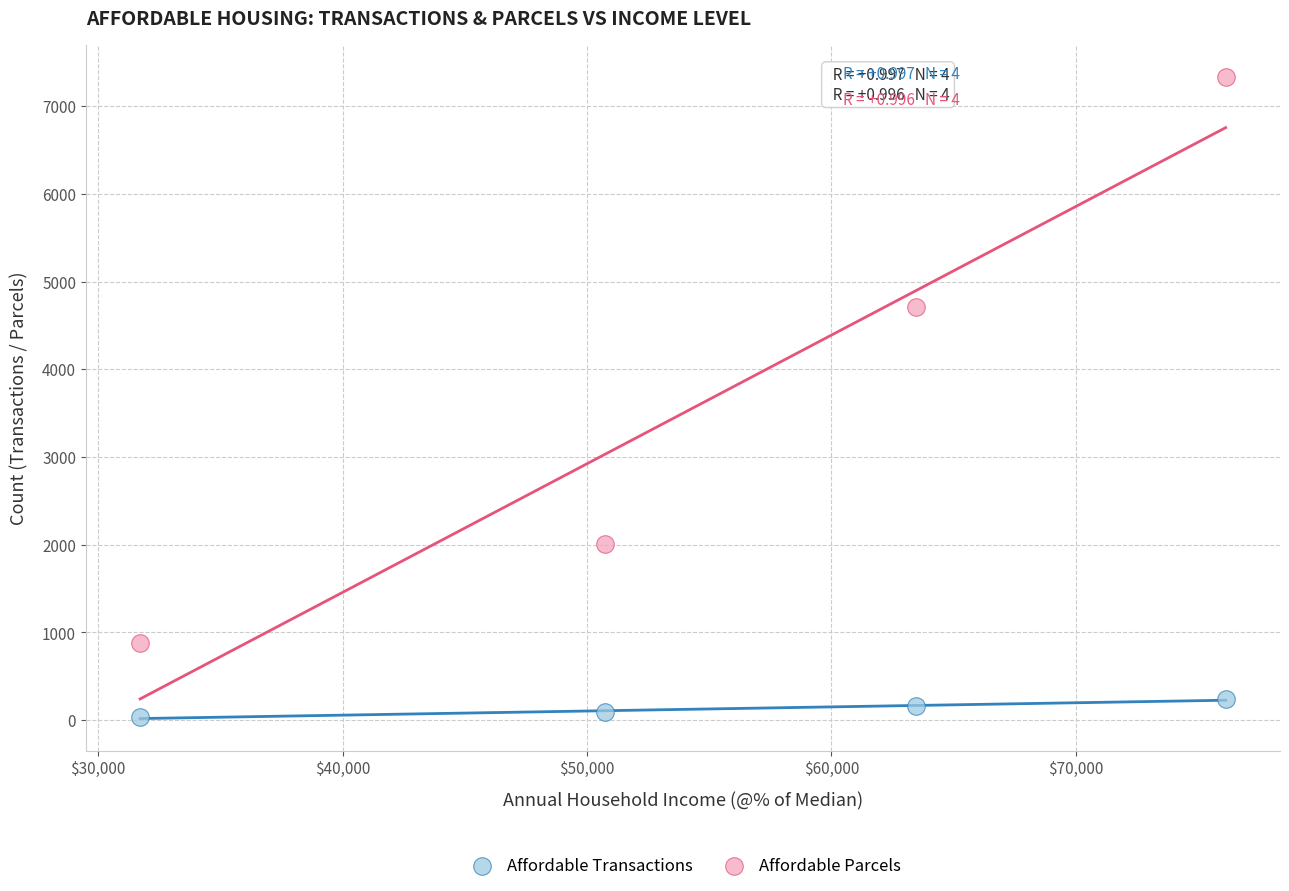

Which series reaches the maximum Y coordinate?

Affordable Parcels